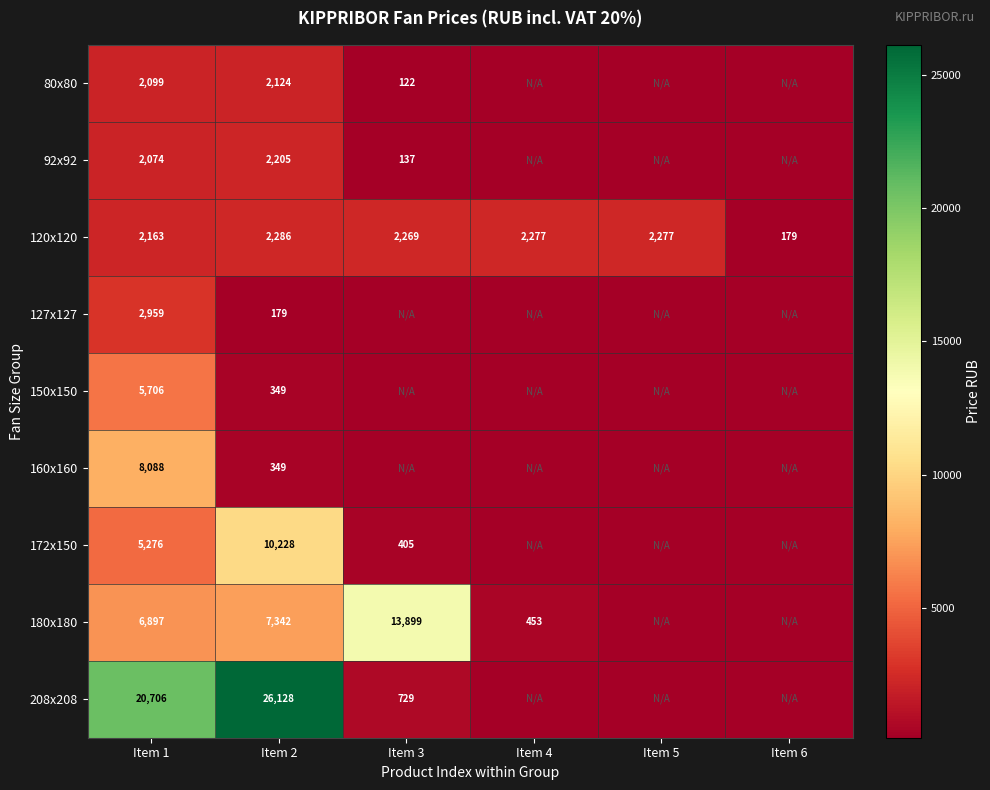

At which label does 120x120 reach its minimum?

Item 6